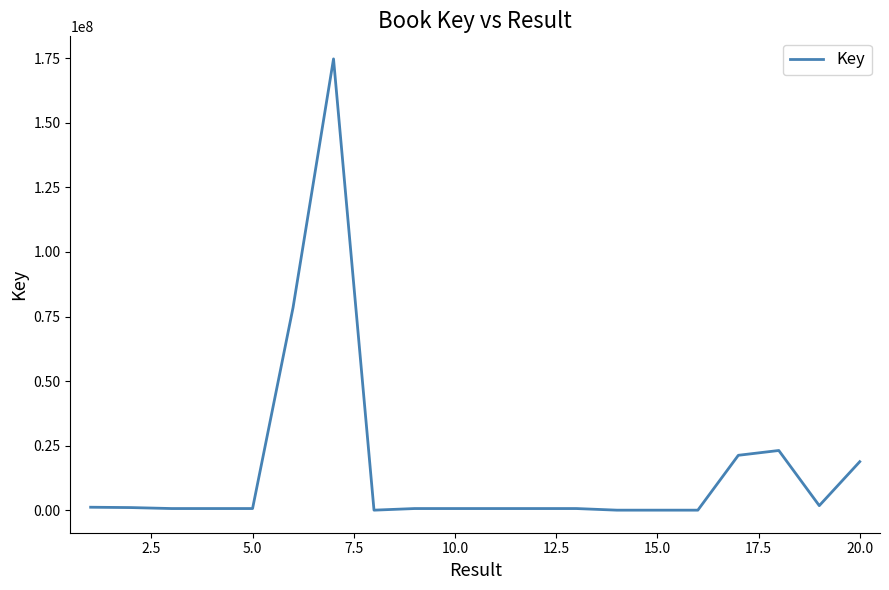

How many lines are shown in the chart?

1